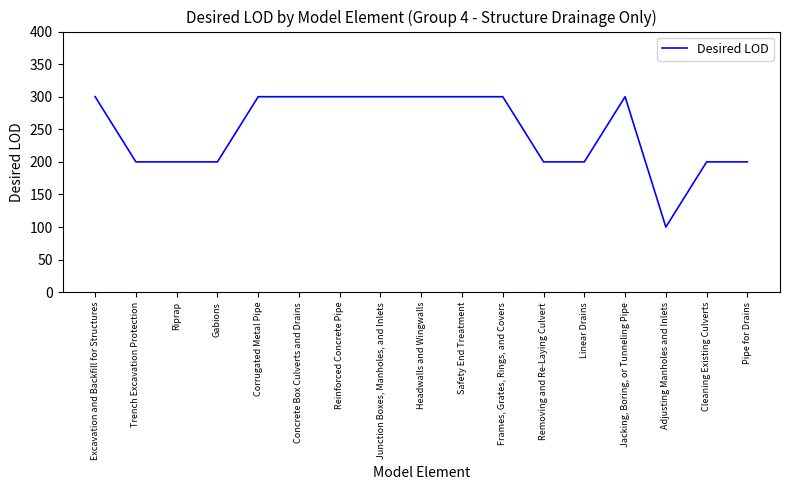

What is the change in value from Trench Excavation Protection to Adjusting Manholes and Inlets?

-100